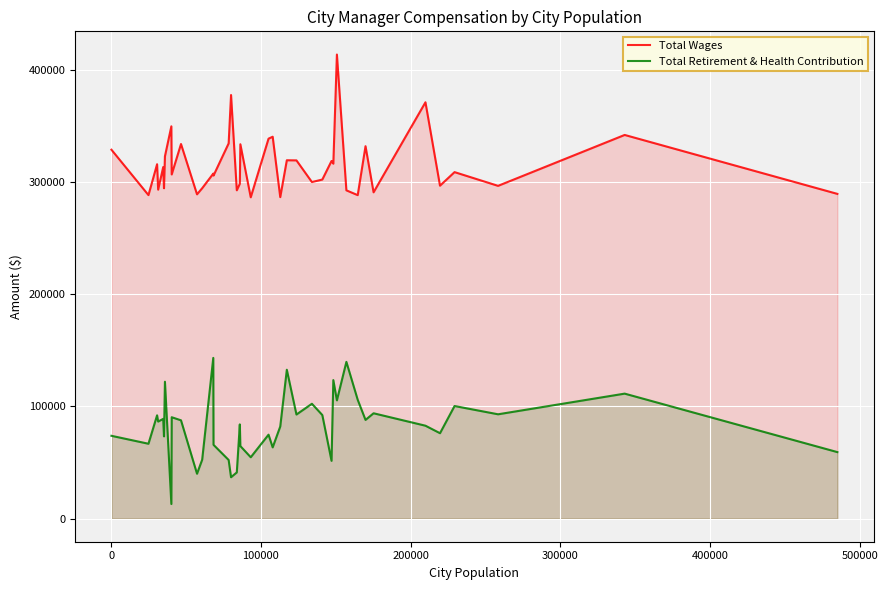

What is the difference between the second highest and minimum values in the Total Wages series?

91127.0